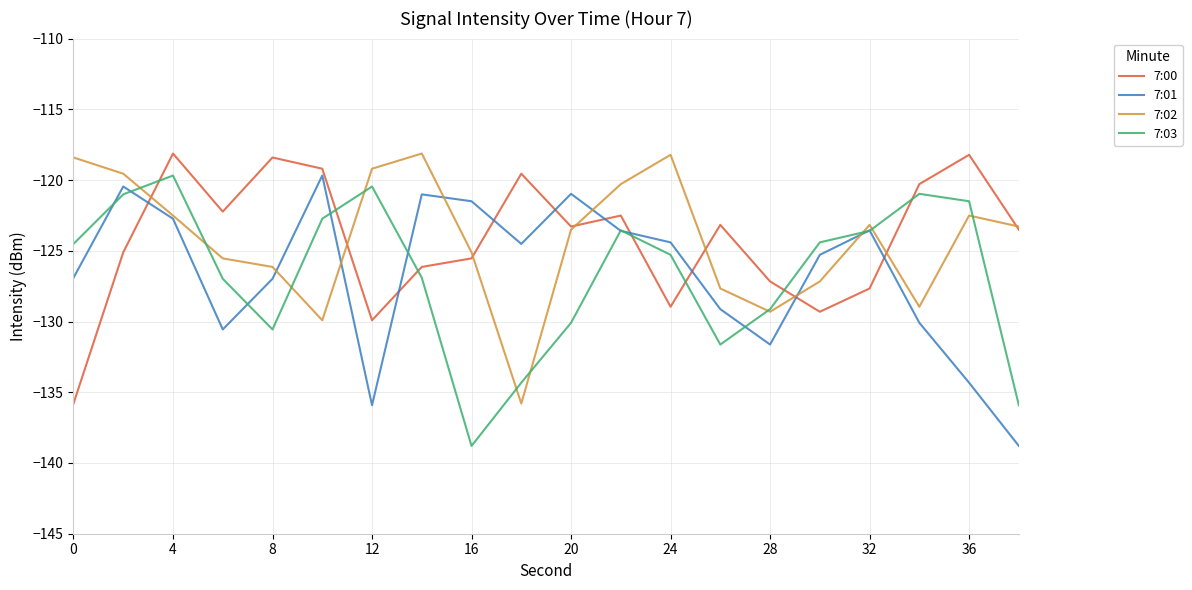

What is the minimum value for 7:01?

-138.8